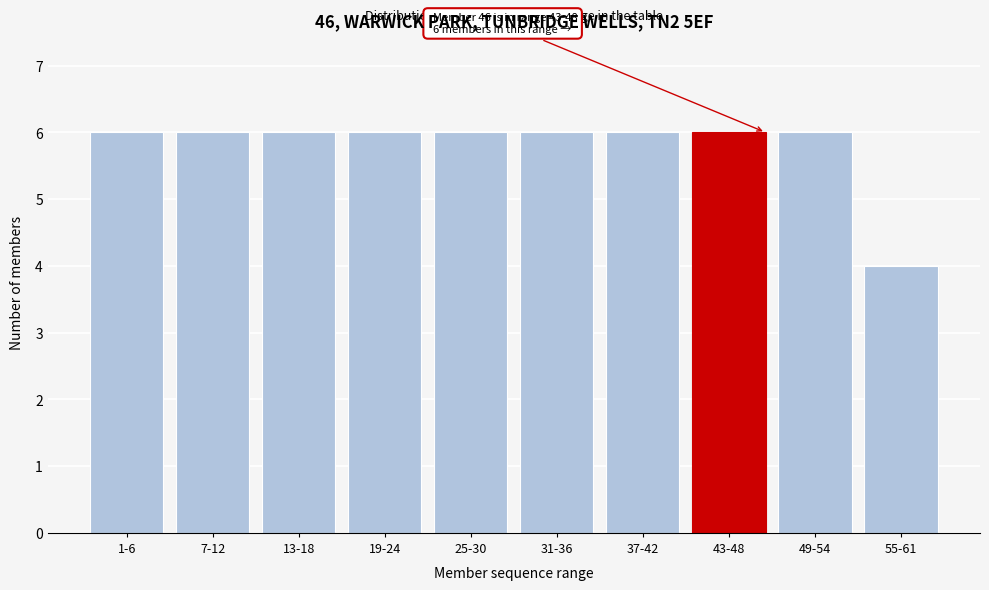

Reading right to left, extract all data points from this chart.

4	6	6	6	6	6	6	6	6	6